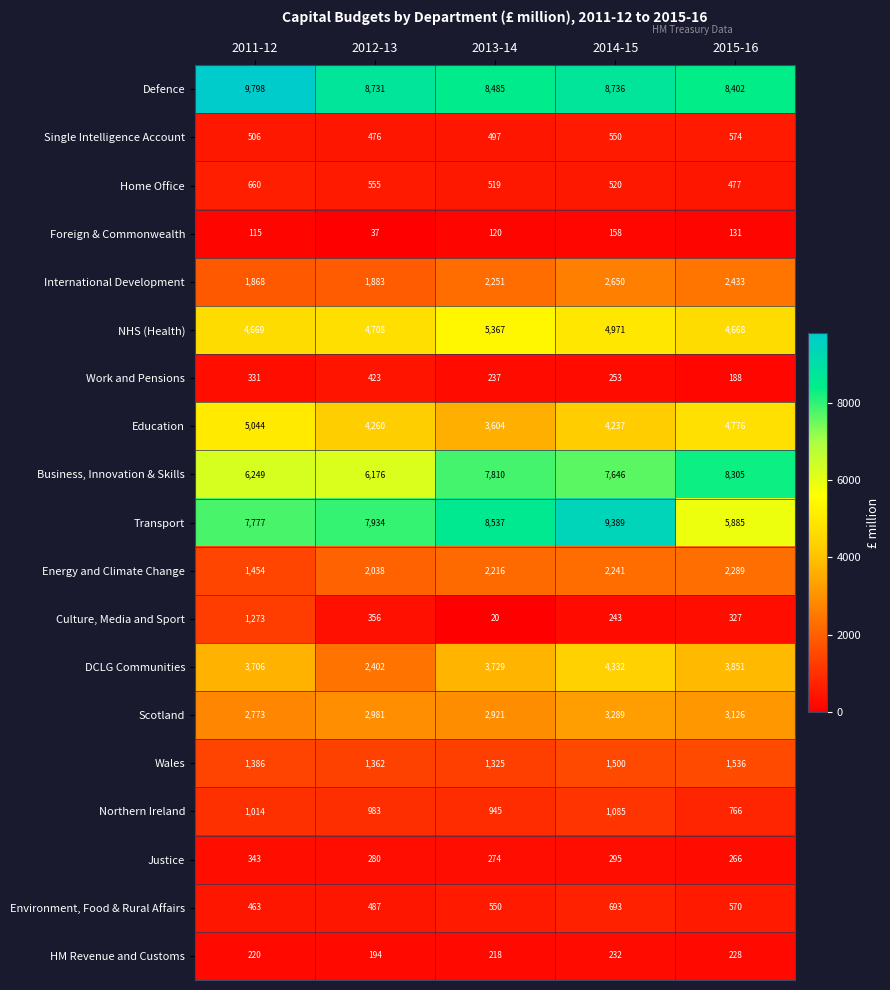

What is the minimum value shown in the chart?

20